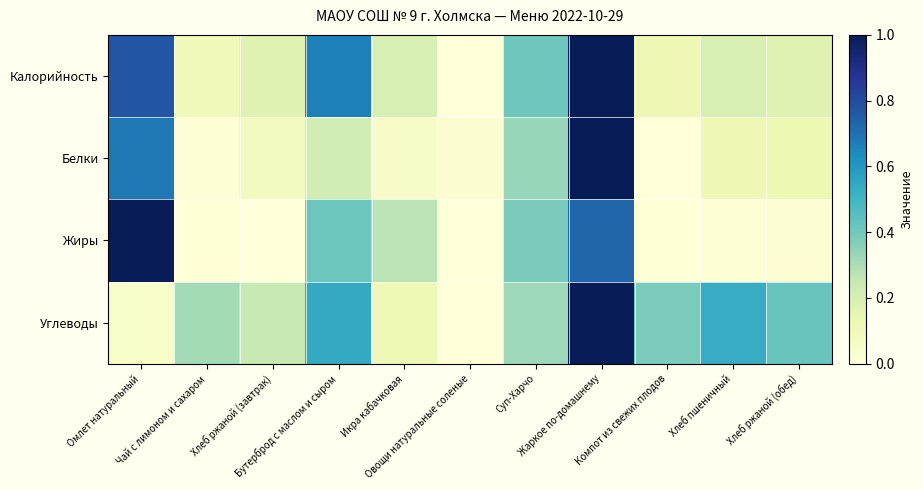

At which category is the sum across all series the highest?

Жаркое по-домашнему